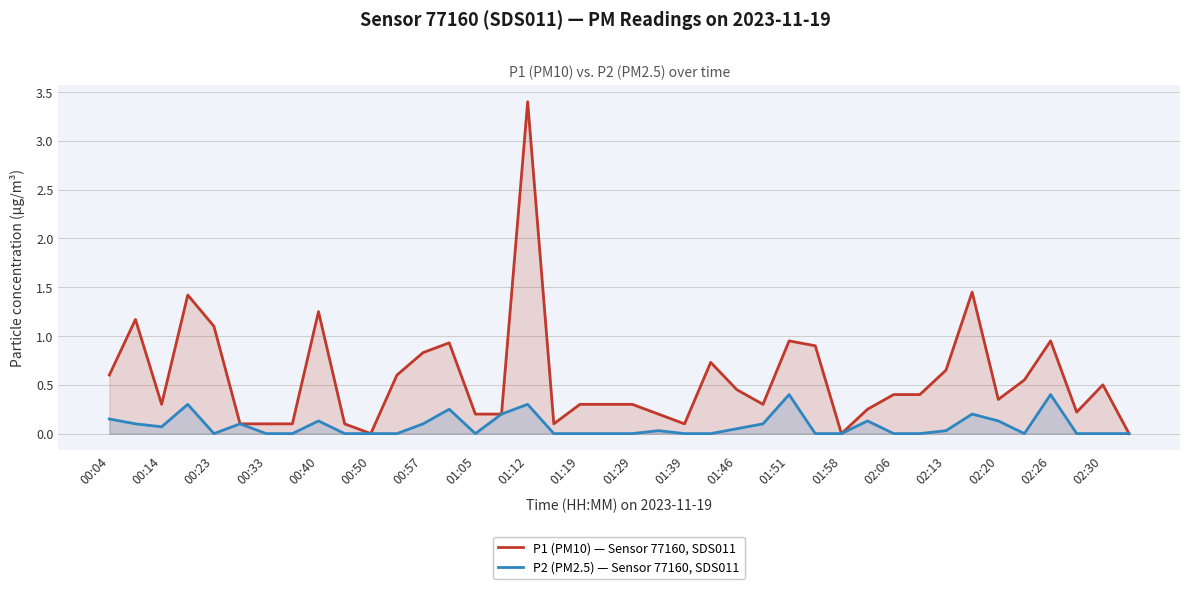

Reading left to right, list all the values displayed in this chart.

P1 (PM10) — Sensor 77160, SDS011: 0.6	1.2	0.3	1.4	1.1	0.1	0.1	0.1	1.2	0.1	0.0	0.6	0.8	0.9	0.2	0.2	3.4	0.1	0.3	0.3	0.3	0.2	0.1	0.7	0.5	0.3	0.9	0.9	0.0	0.2	0.4	0.4	0.7	1.4	0.3	0.6	0.9	0.2	0.5	0.0
P2 (PM2.5) — Sensor 77160, SDS011: 0.1	0.1	0.1	0.3	0.0	0.1	0.0	0.0	0.1	0.0	0.0	0.0	0.1	0.2	0.0	0.2	0.3	0.0	0.0	0.0	0.0	0.0	0.0	0.0	0.1	0.1	0.4	0.0	0.0	0.1	0.0	0.0	0.0	0.2	0.1	0.0	0.4	0.0	0.0	0.0